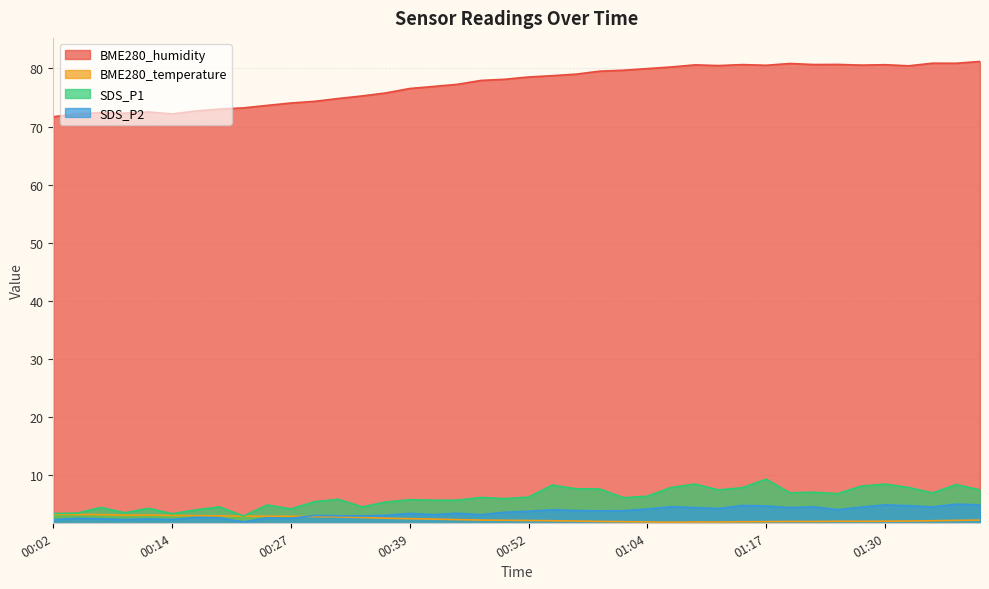

True or false: SDS_P1 and BME280_temperature intersect in this chart.

False